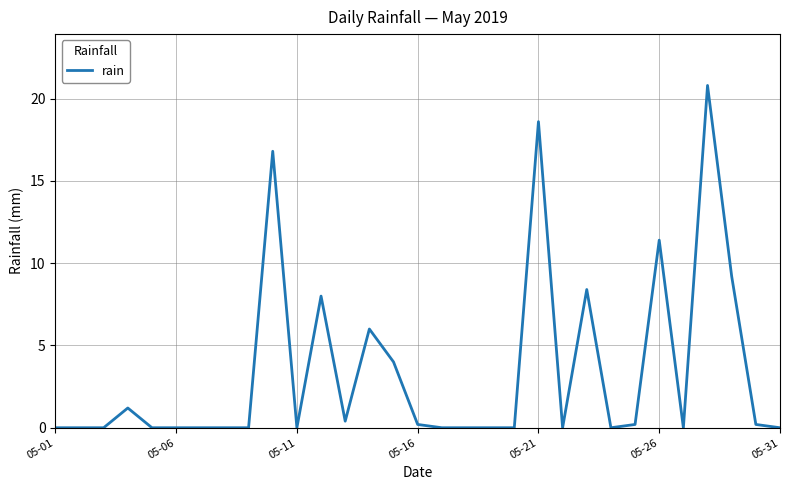

What is the difference between the maximum and minimum values?

20.8